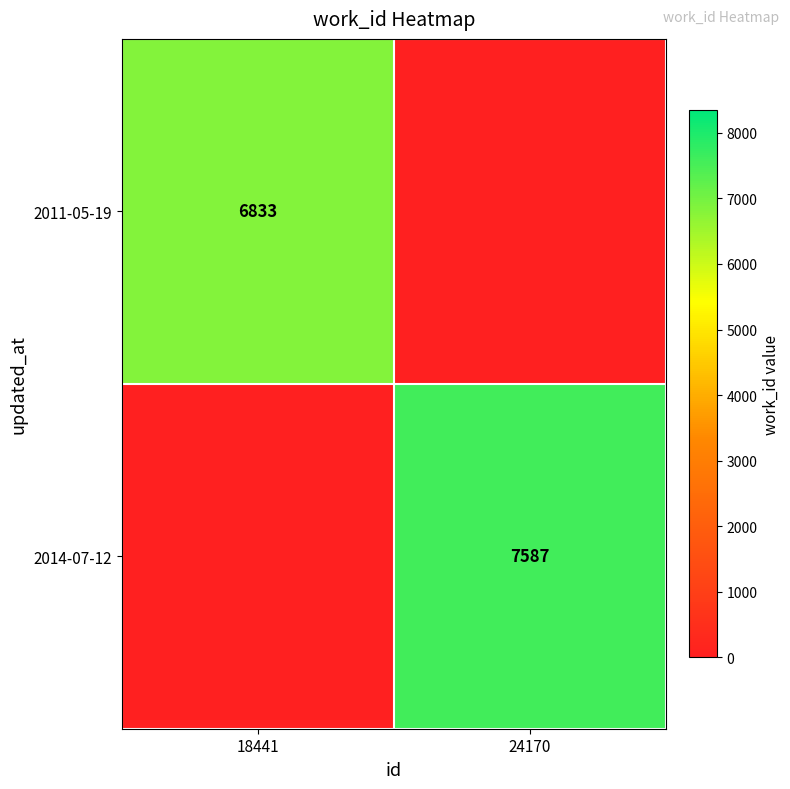

The 2014-07-12 series shows 3059 at 24170. True or false?

False